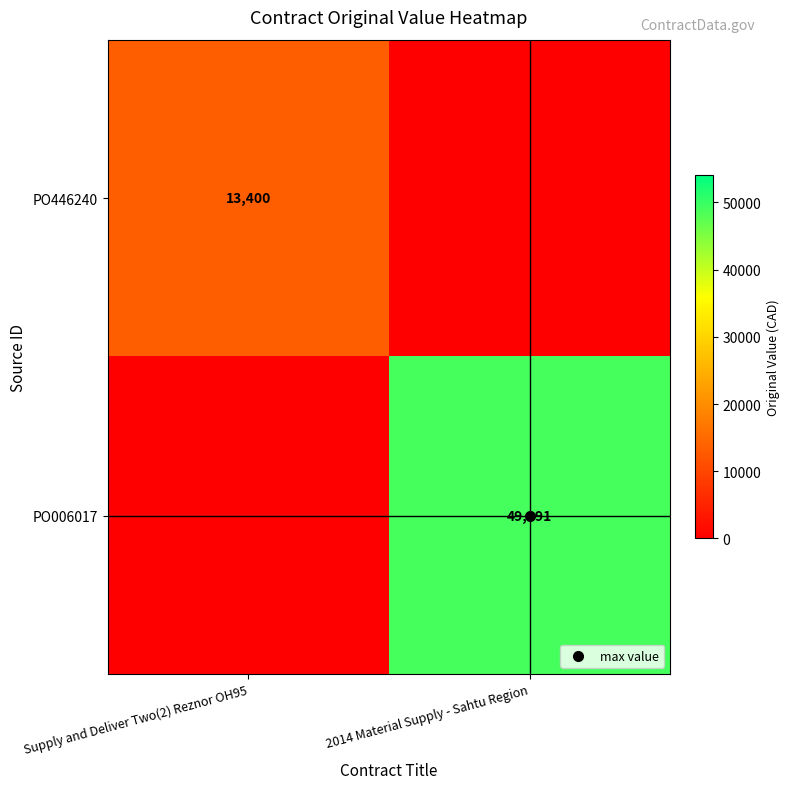

Rank the series by their average value, from highest to lowest.

PO006017, PO446240